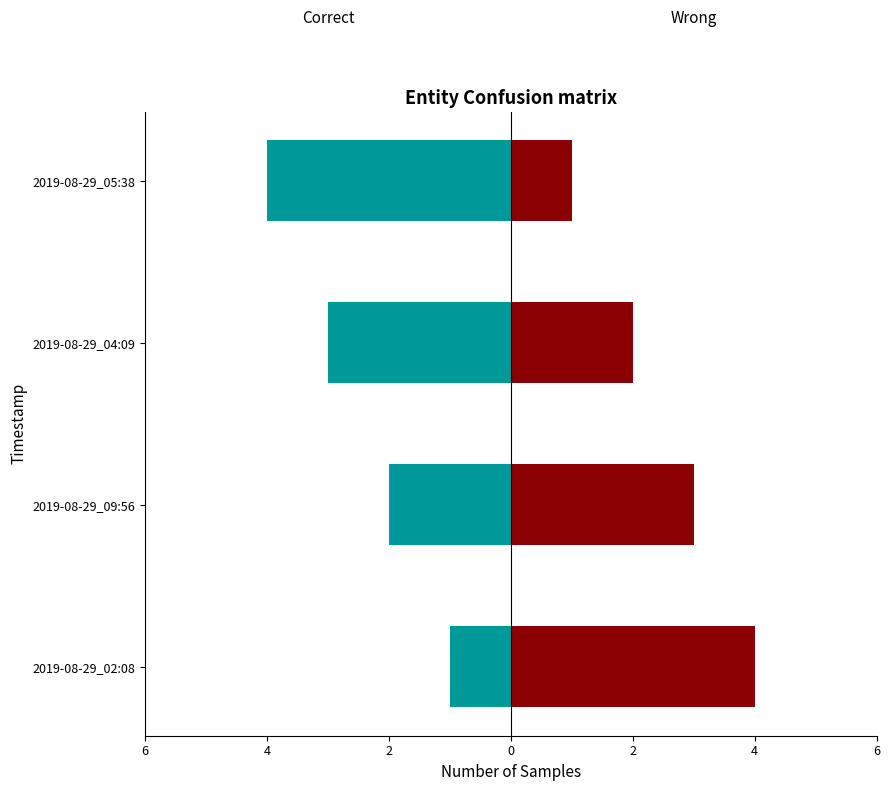

Count the Correct values in the range -3 to -1.

3